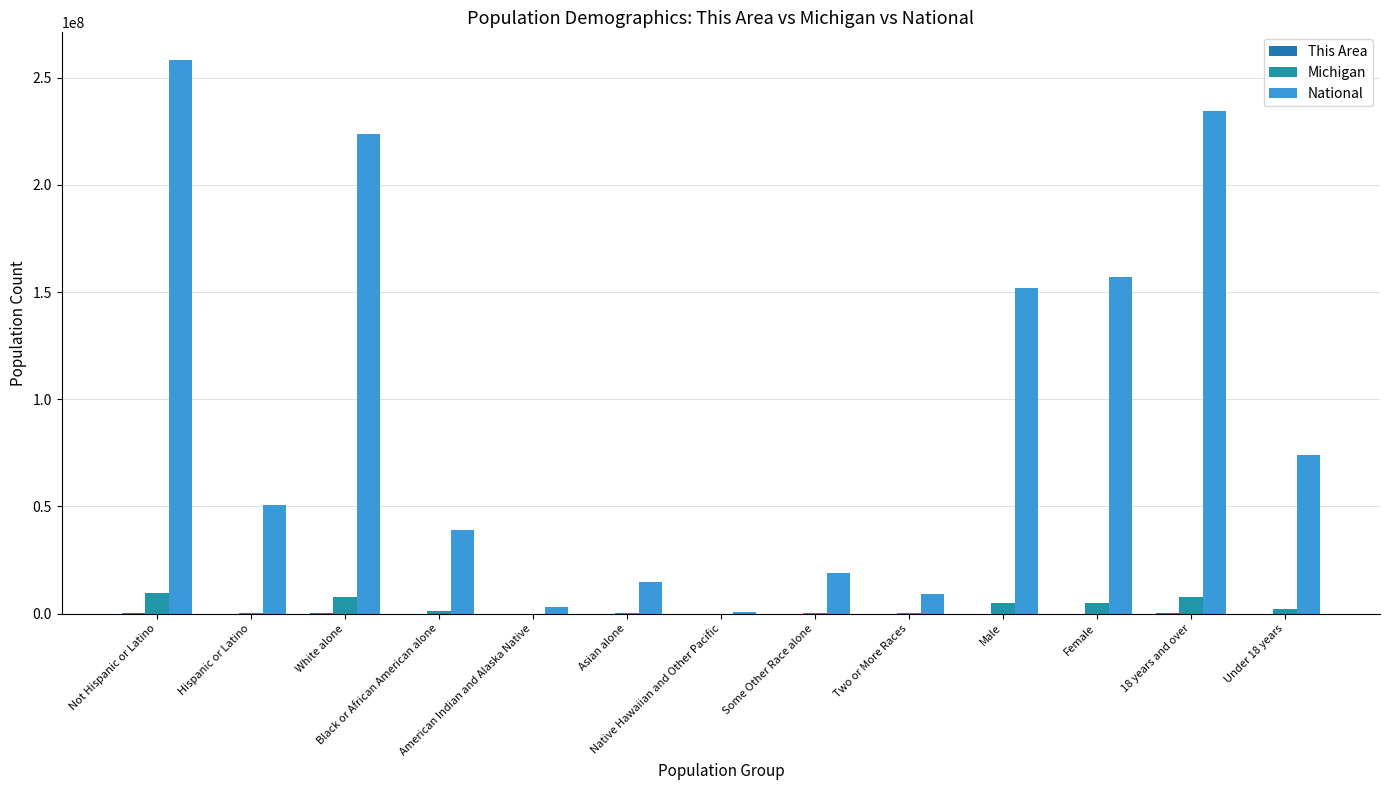

At which label is This Area closest to 43200?

Male